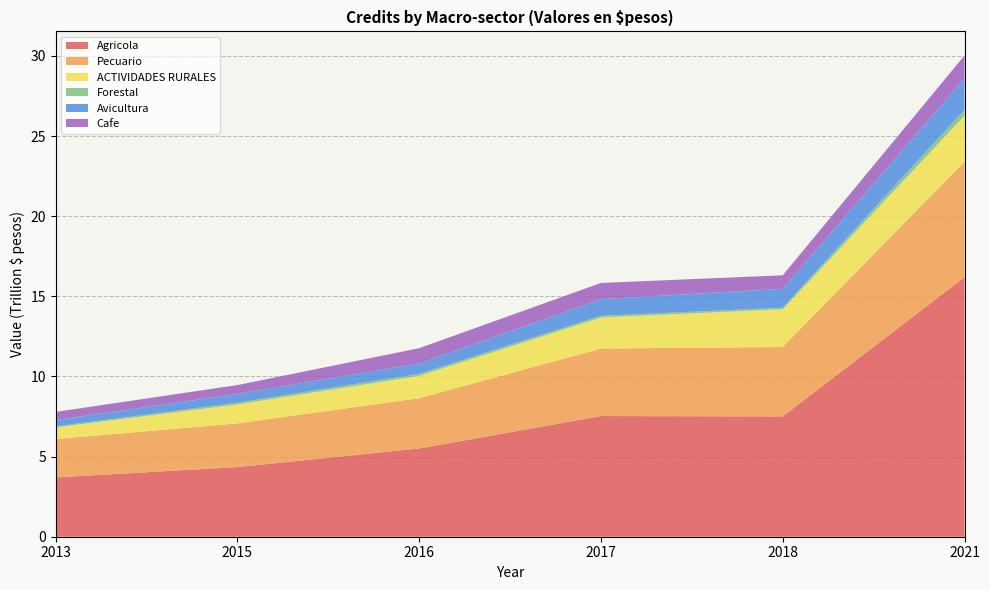

Reading left to right, transcribe all the data shown in this chart.

Agricola: 2013=3701500407925.0	2015=4345642293835.0	2016=5507178105332.4	2017=7529100794073.0	2018=7506520473362.8	2021=16192542390802.6
Pecuario: 2013=2390277692704.0	2015=2726589126021.0	2016=3132780758503.0	2017=4211166067483.0	2018=4329829432133.0	2021=7210490106358.8
ACTIVIDADES RURALES: 2013=732937116991.0	2015=1182287327335.0	2016=1394664395361.0	2017=1938899556431.0	2018=2356849022331.0	2021=2864531419067.0
Forestal: 2013=57989291828.0	2015=109732100816.0	2016=131840817508.0	2017=103865510225.0	2018=96298430757.0	2021=369075944879.0
Avicultura: 2013=397845506301.0	2015=549065766601.0	2016=640043562518.0	2017=1037142827170.0	2018=1181668242808.0	2021=1957153585390.3
Cafe: 2013=506929794983.0	2015=548084206988.0	2016=956087146058.0	2017=1013638661114.0	2018=839964064361.0	2021=1433089918505.0